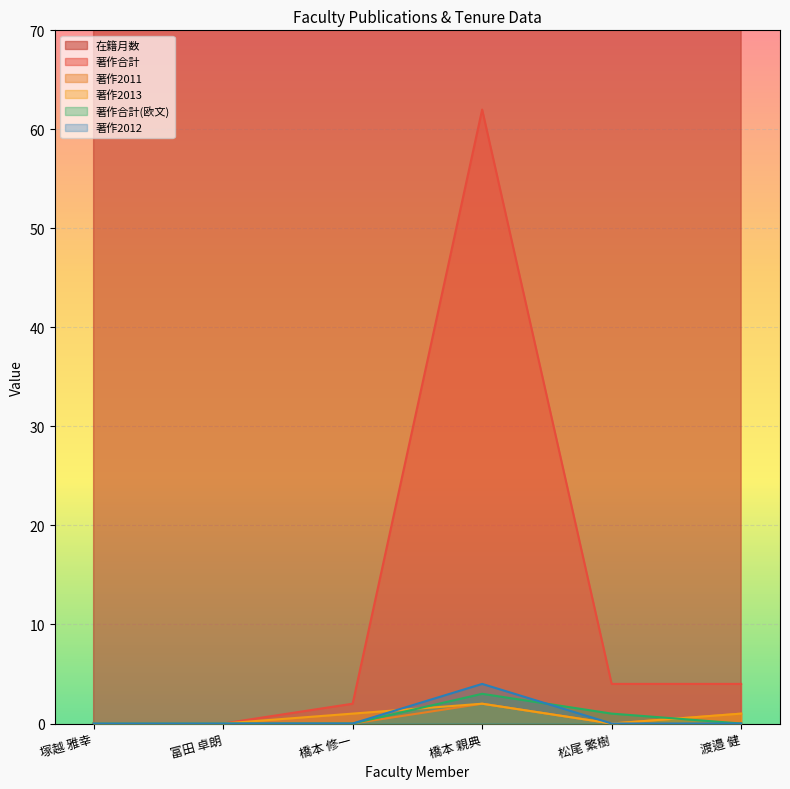

Count the 著作2013 values in the range 0 to 1.

5